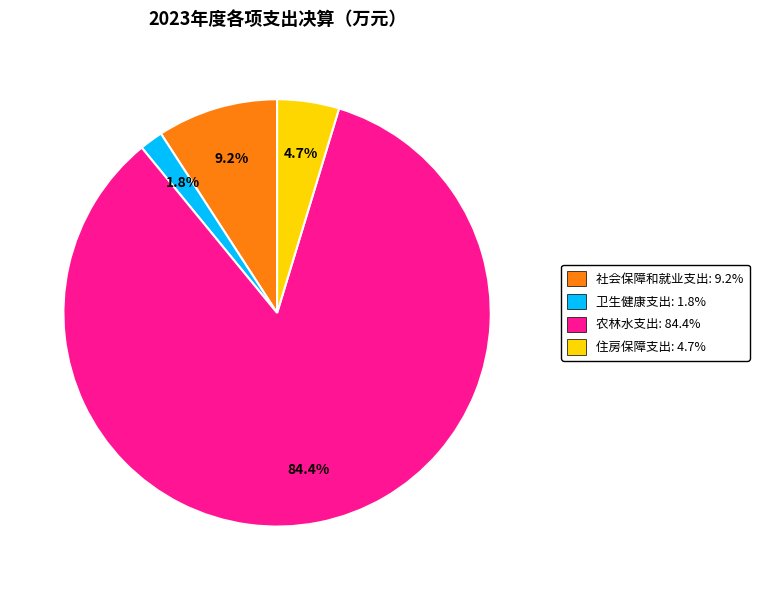

What percentage is NOT represented by 住房保障支出?

95.3%